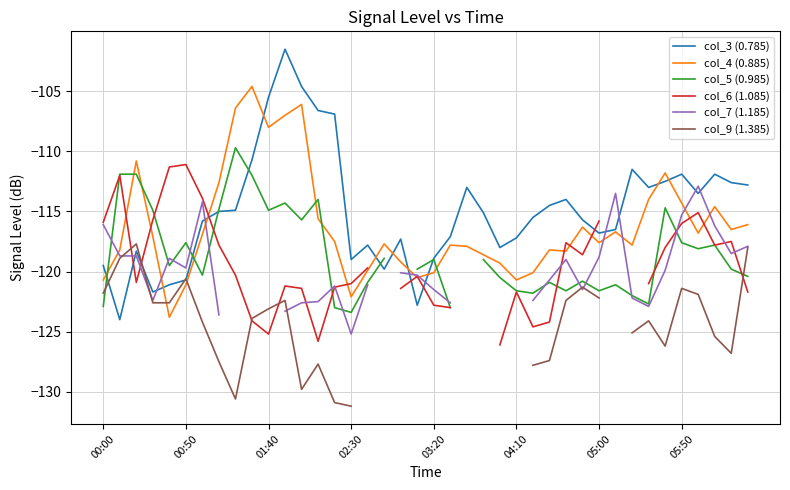

At which label is col_6 (1.085) closest to -118?

34